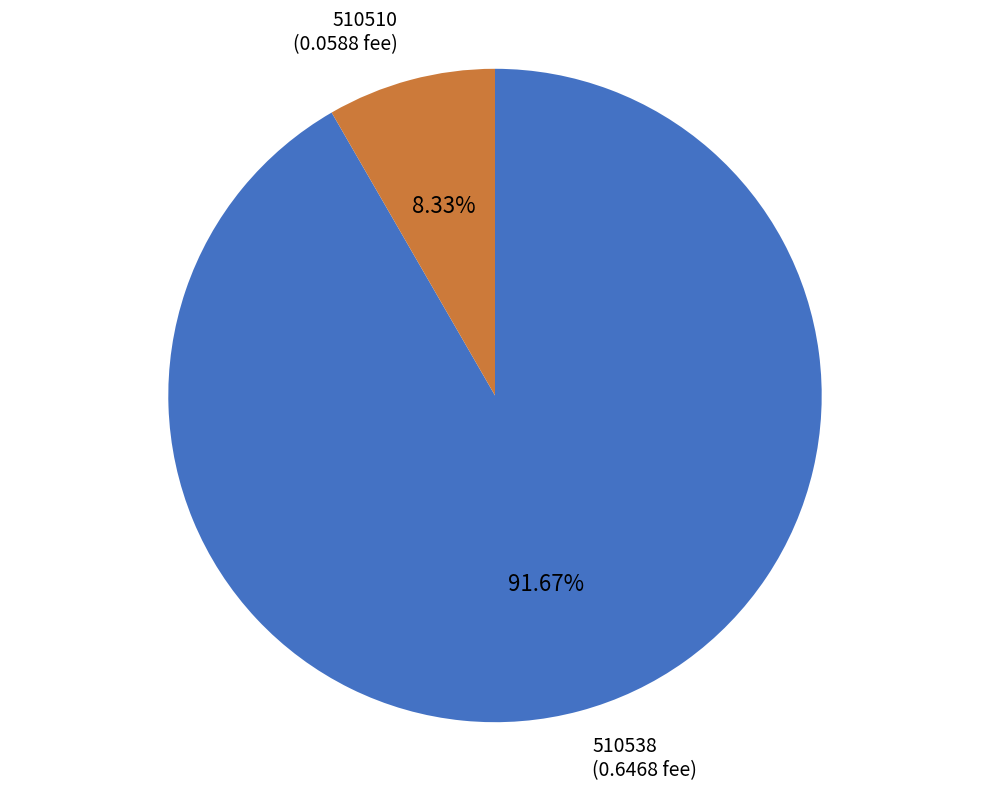

What is the largest slice in the pie chart?

510538